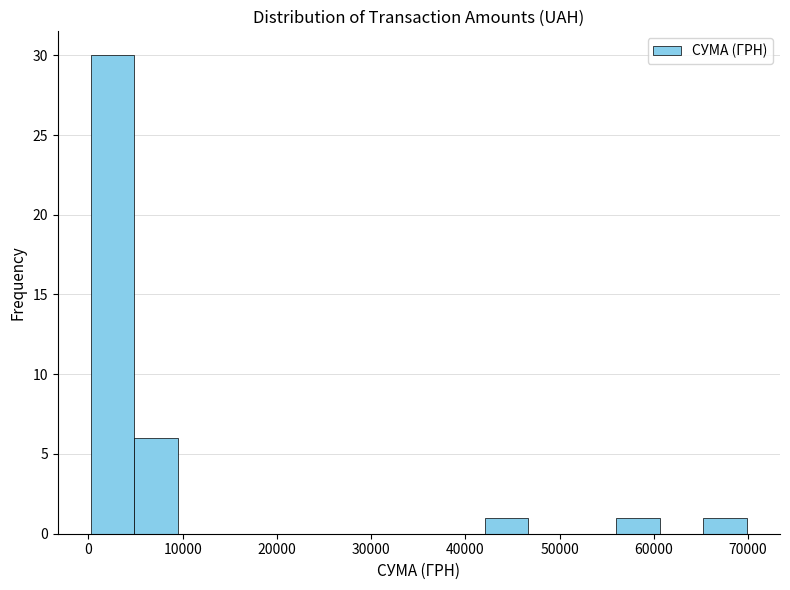

How tall is the bar that spans 5000 to 10000 on the x-axis? Neither the bar edges nor the heights are printed on the chart, so give them approximately, as read against the axes.

6